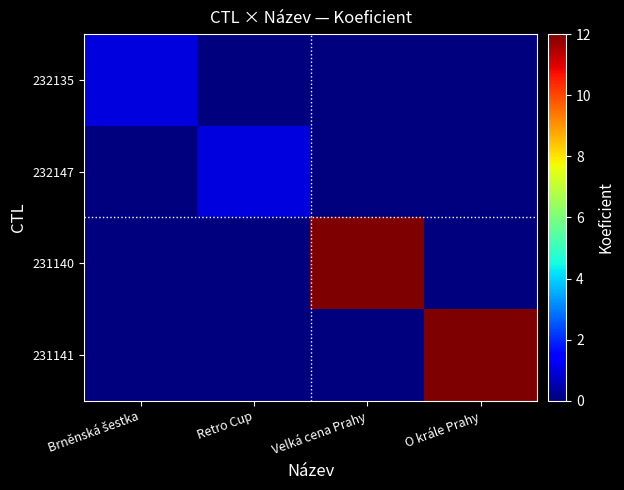

What is the total value across all series at Retro Cup?

1